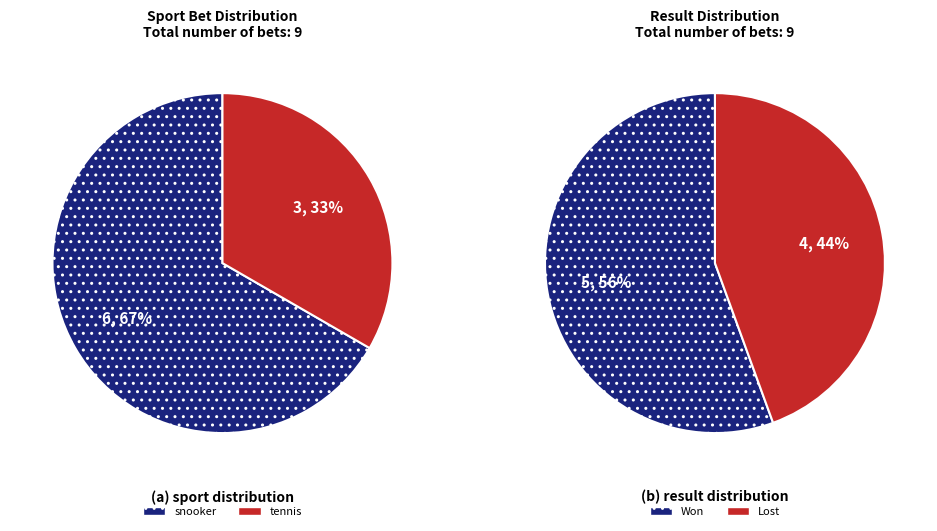

What is the ratio of the value at tennis to the value at snooker?

0.5